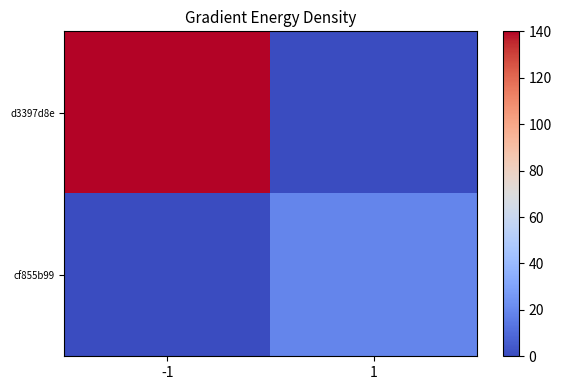

At which label does d3397d8e reach its peak?

-1